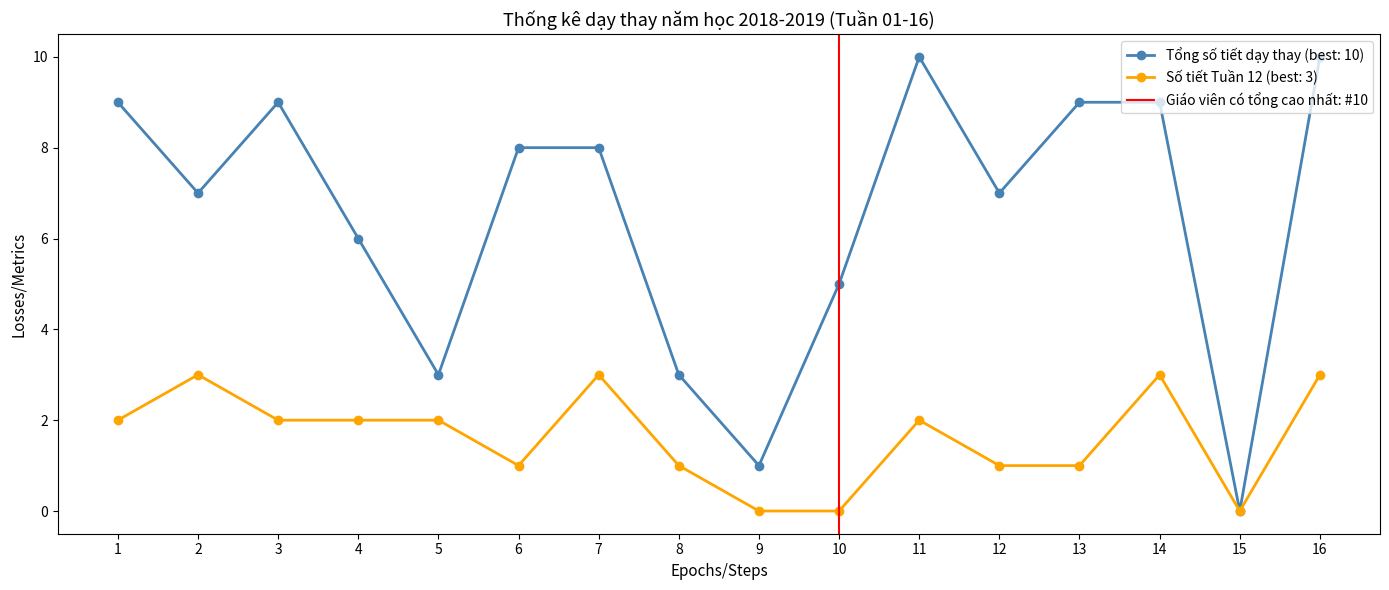

Is it true that Số tiết Tuần 12 (best: 3) equals 2 at 3?

True